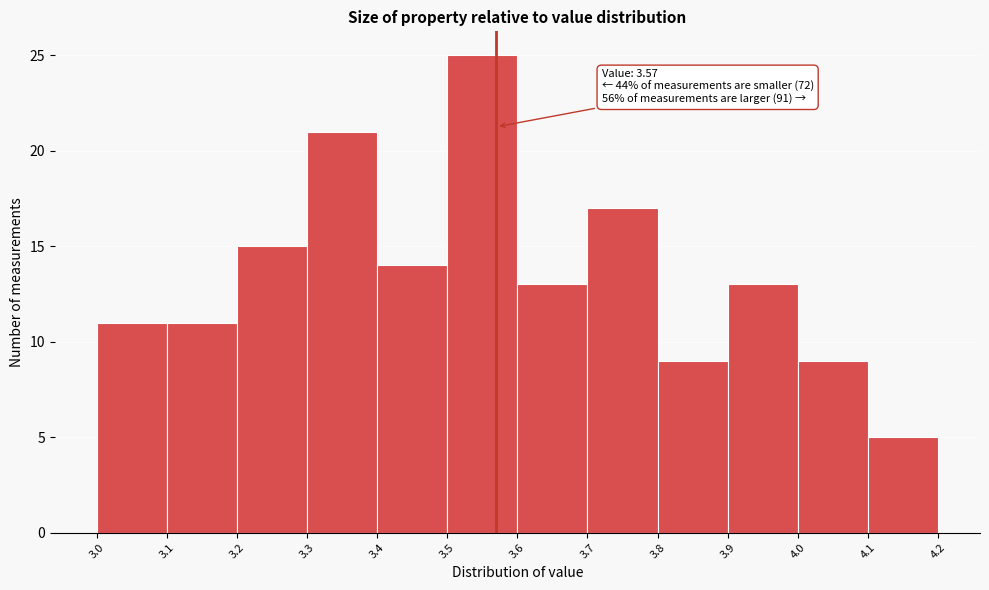

Over which range of the x-axis is the bar tallest?

3.5 to 3.6